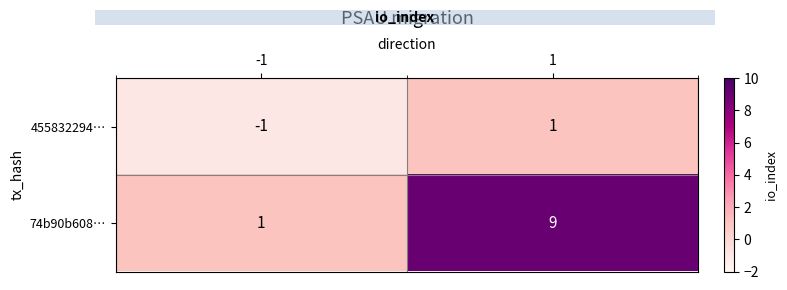

What is the approximate value of 74b90b608… at 1?

9